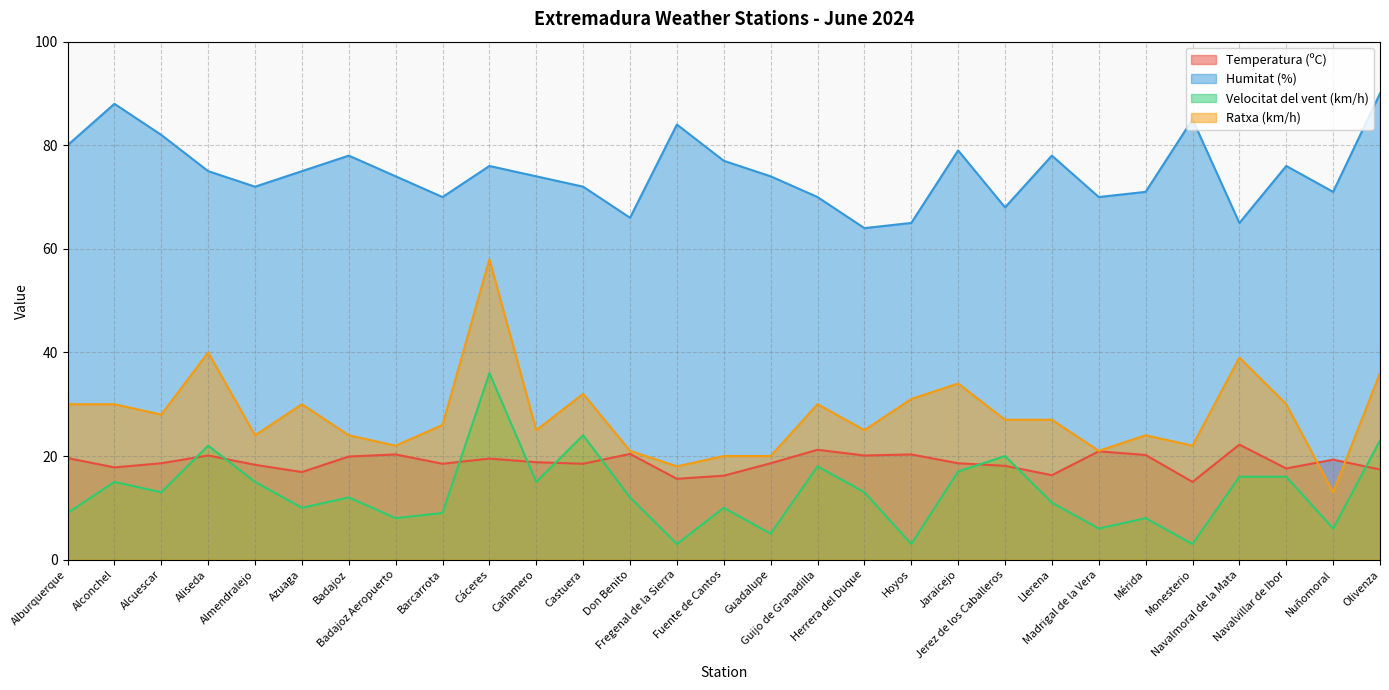

What is the value of the Velocitat del vent (km/h) point at the 13th from the left?

12.0